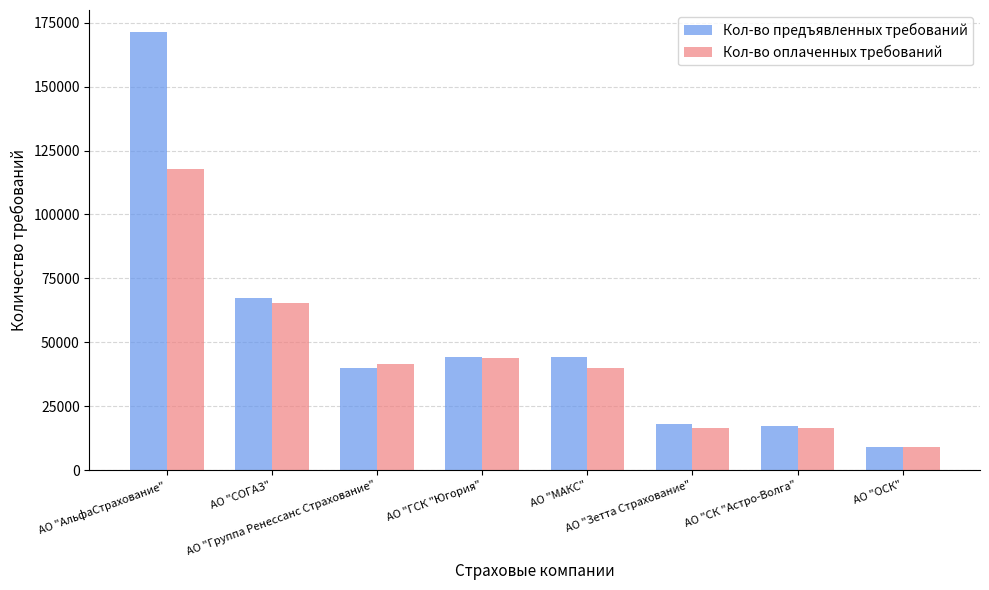

How many distinct data groups are displayed?

2